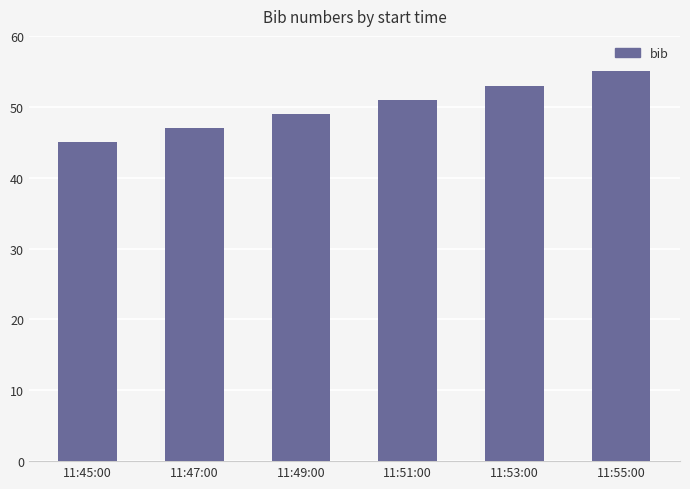

Is it true that the value at 11:49:00 is 49?

True